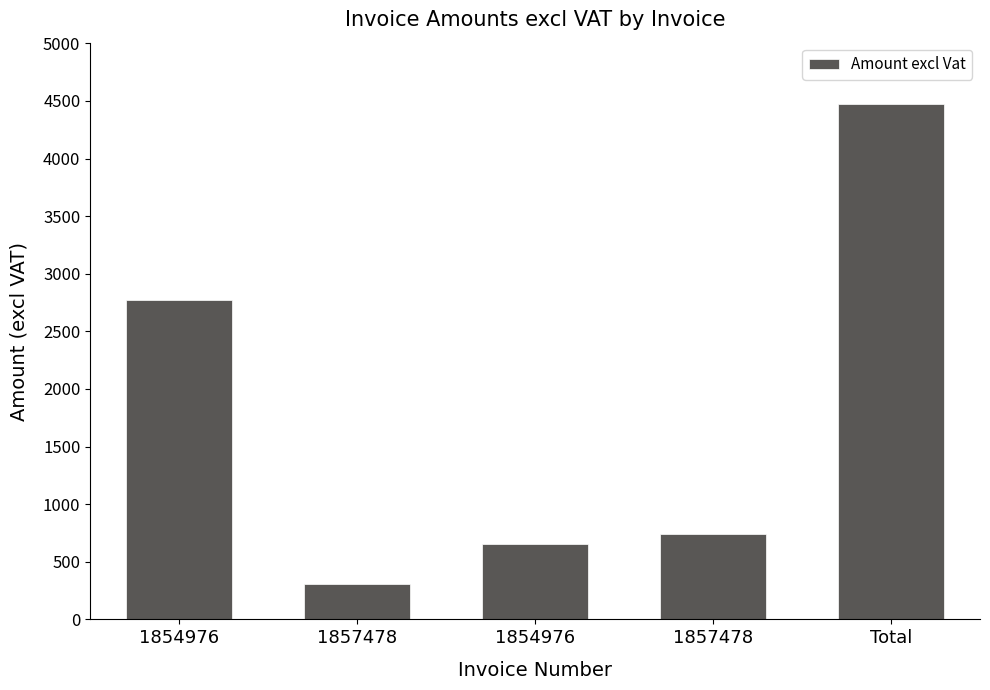

Where does the data first go above 738?

1854976